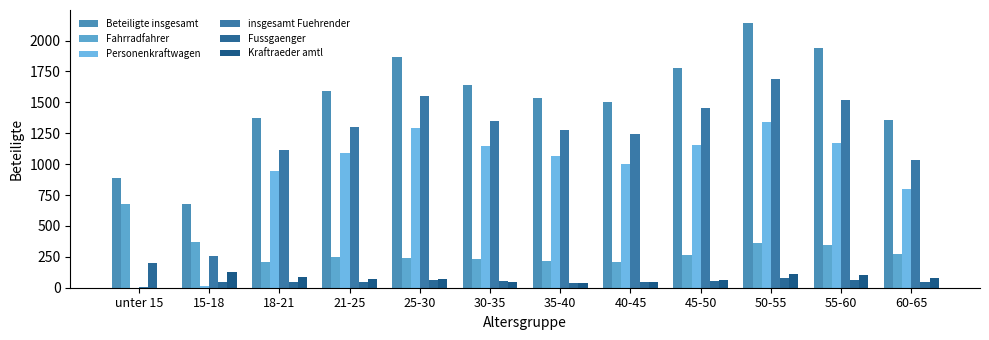

Reading left to right, what are all the values shown in this chart?

Beteiligte insgesamt: 889	678	1373	1593	1863	1639	1534	1504	1780	2140	1938	1355
Fahrradfahrer: 680	372	210	251	240	230	214	205	267	363	345	273
Personenkraftwagen: 0	13	941	1088	1289	1144	1066	1000	1153	1344	1174	798
insgesamt Fuehrender: 3	257	1114	1297	1555	1350	1276	1247	1455	1690	1516	1030
Fussgaenger: 204	48	49	43	61	54	42	50	52	75	66	44
Kraftraeder amtl: 1	125	88	70	72	43	42	50	62	114	106	80